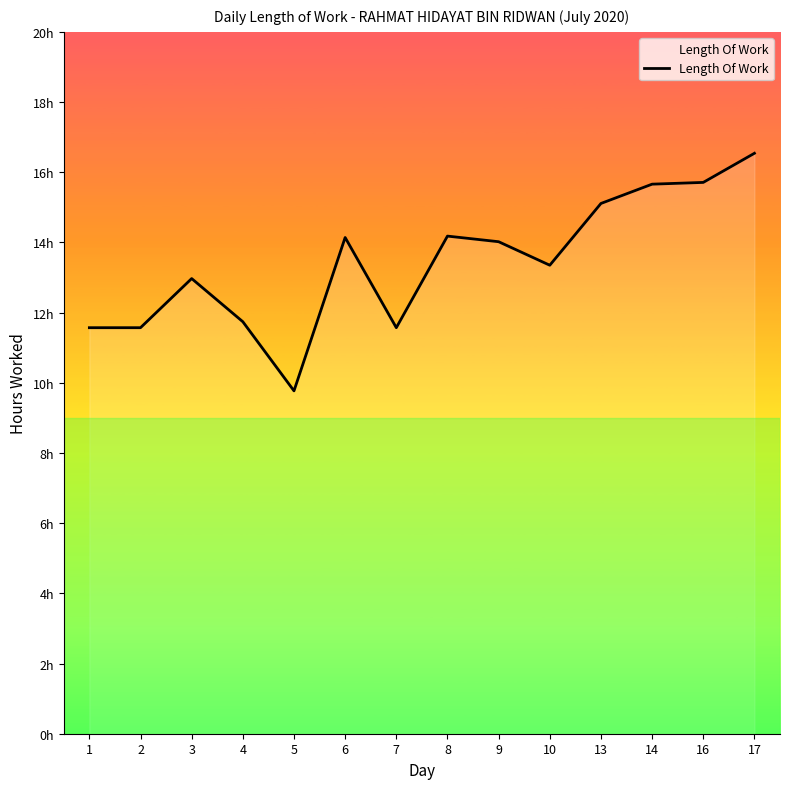

What is the sum of all values?

187.9